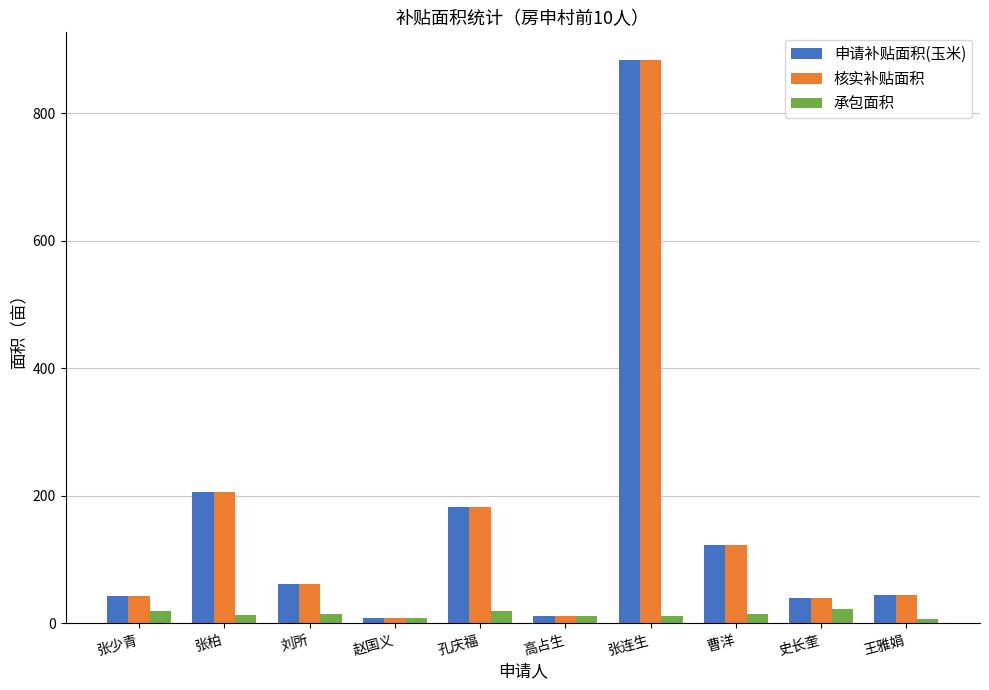

True or false: 申请补贴面积(玉米) has a value of 304.6 at 张柏.

False